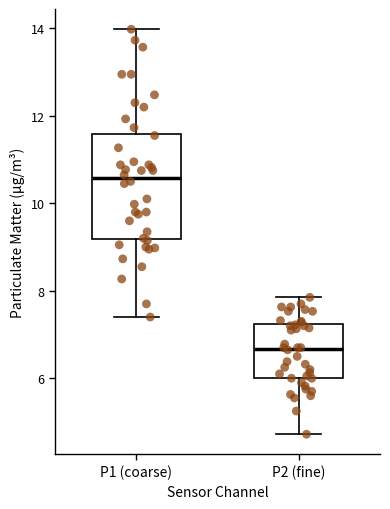

Where does the median line of the box for P1 (coarse) sit on the y-axis? The values are not printed on the chart, so give them approximately, as read against the axis.

10.6